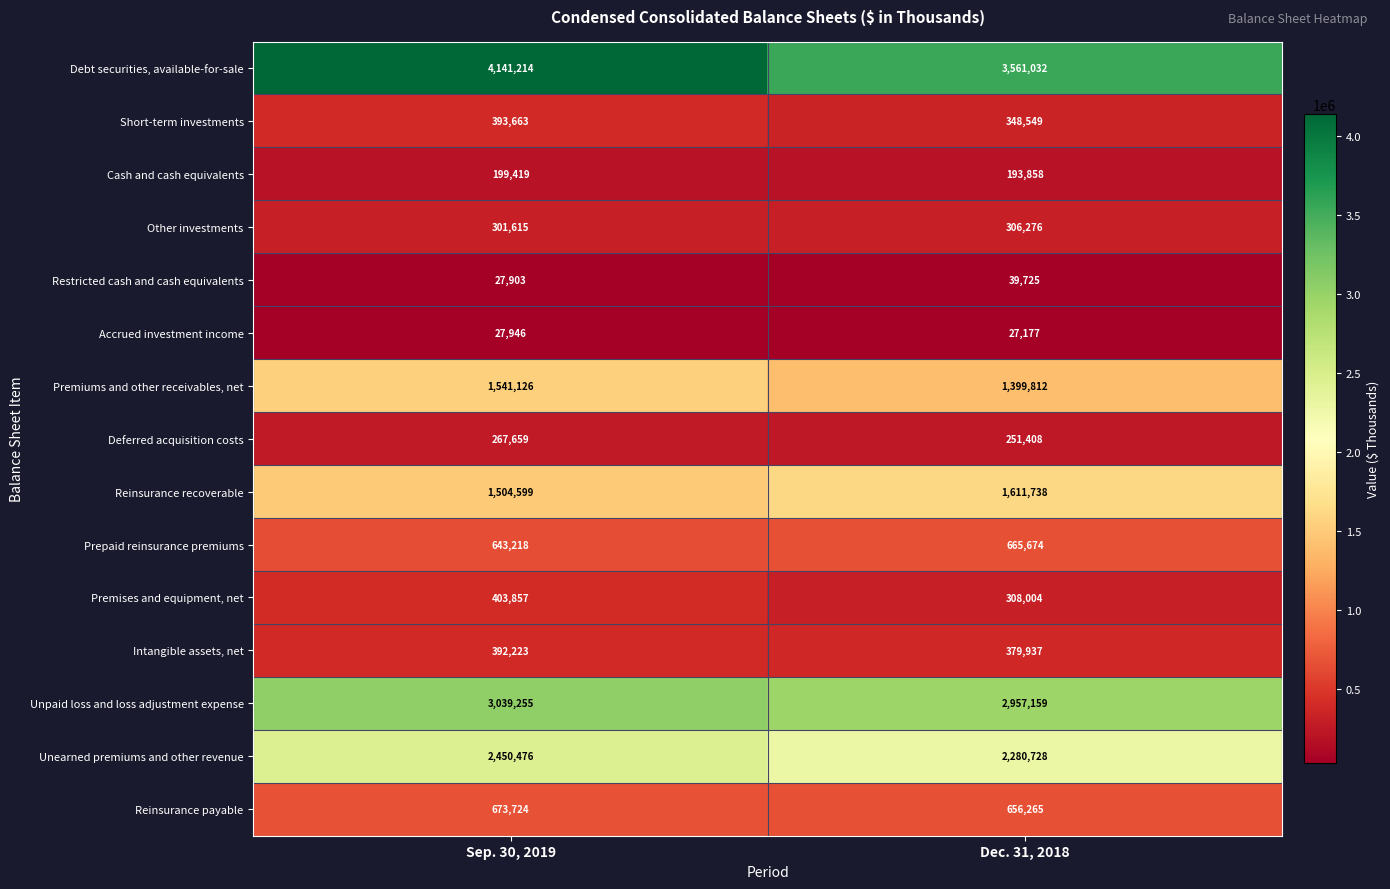

What is the difference between the Short-term investments values at Dec. 31, 2018 and Sep. 30, 2019?

45114